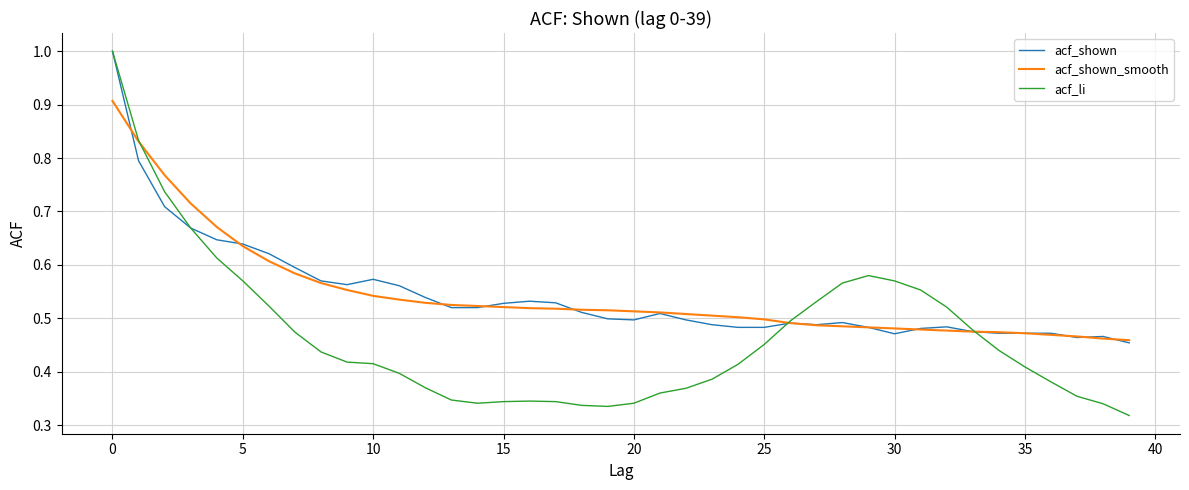

Which series has the widest spread of values?

acf_li